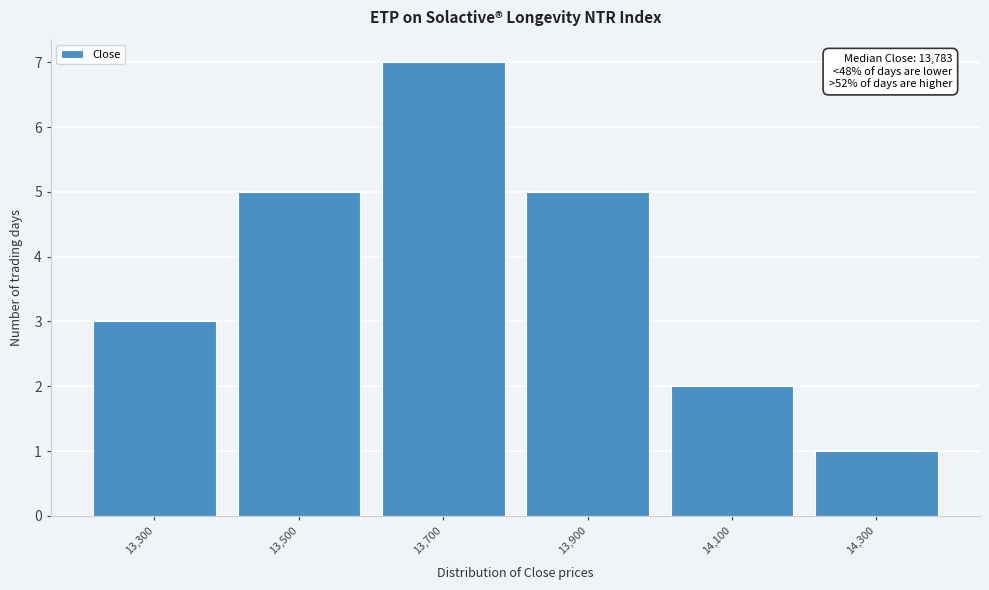

Reading right to left, what are all the values shown in this chart?

14,300=1	14,100=2	13,900=5	13,700=7	13,500=5	13,300=3